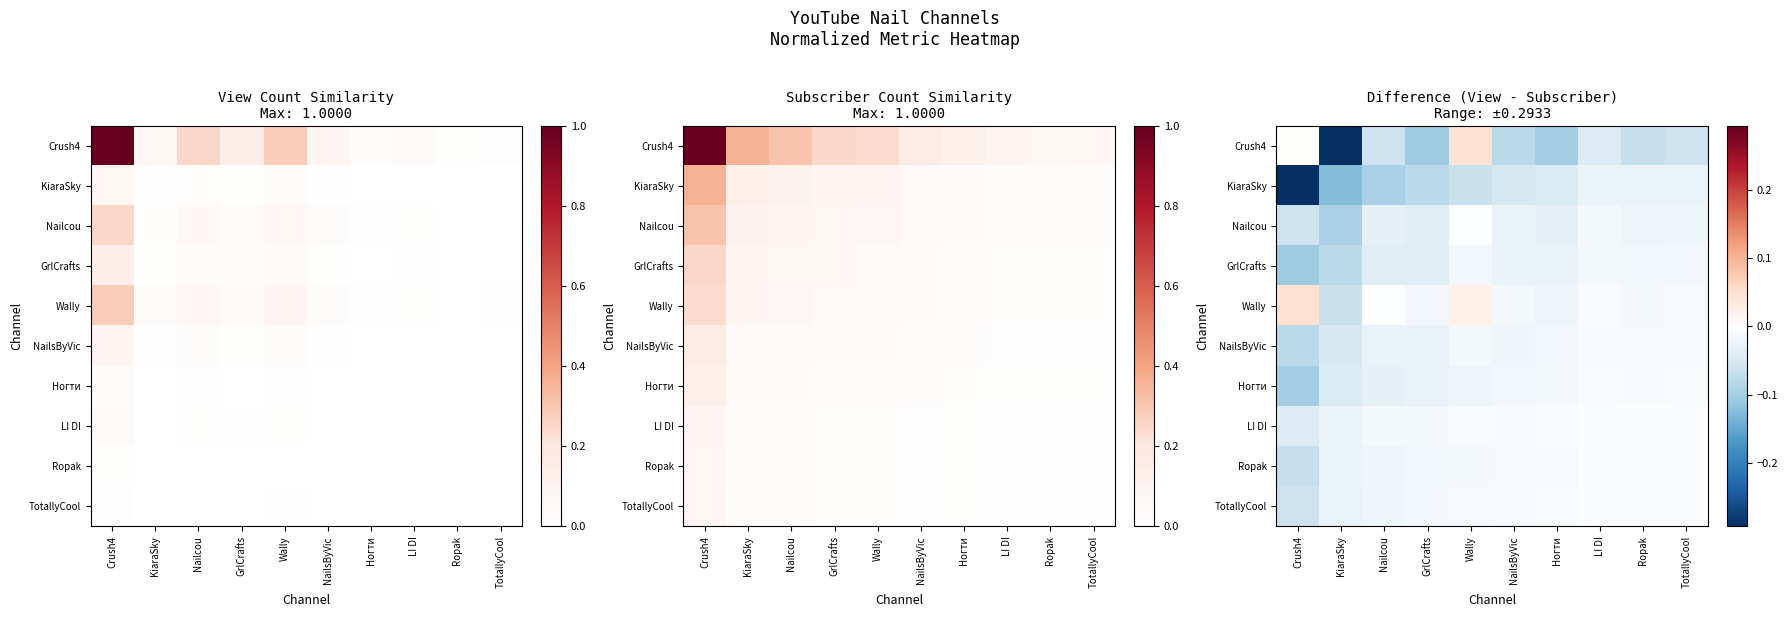

How many negative values does the Crush4 series have?

8